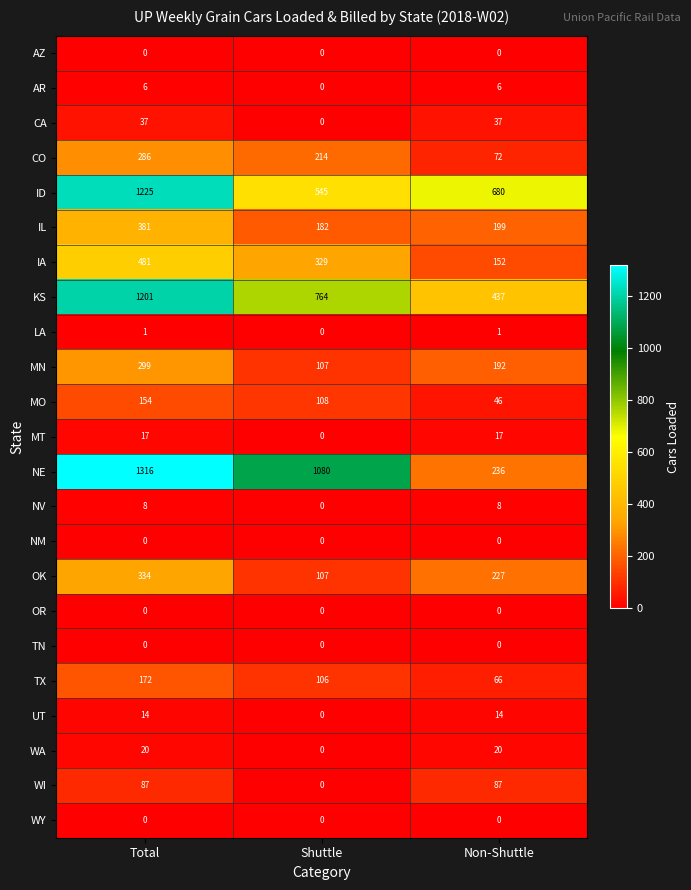

What is the difference between the highest and lowest values at Total?

1316